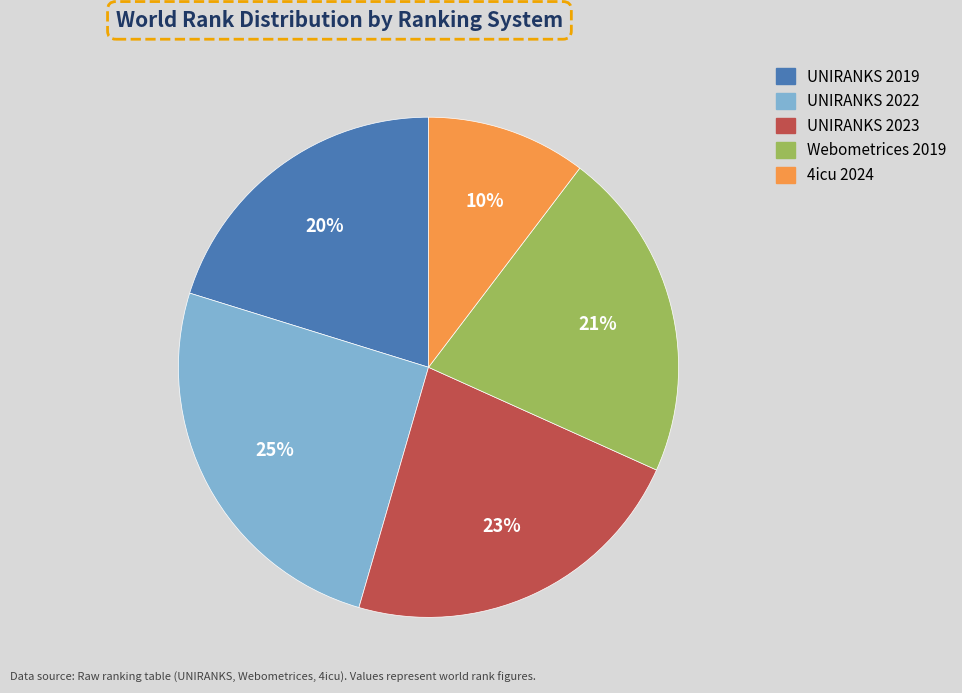

Count the number of slices in the pie.

5